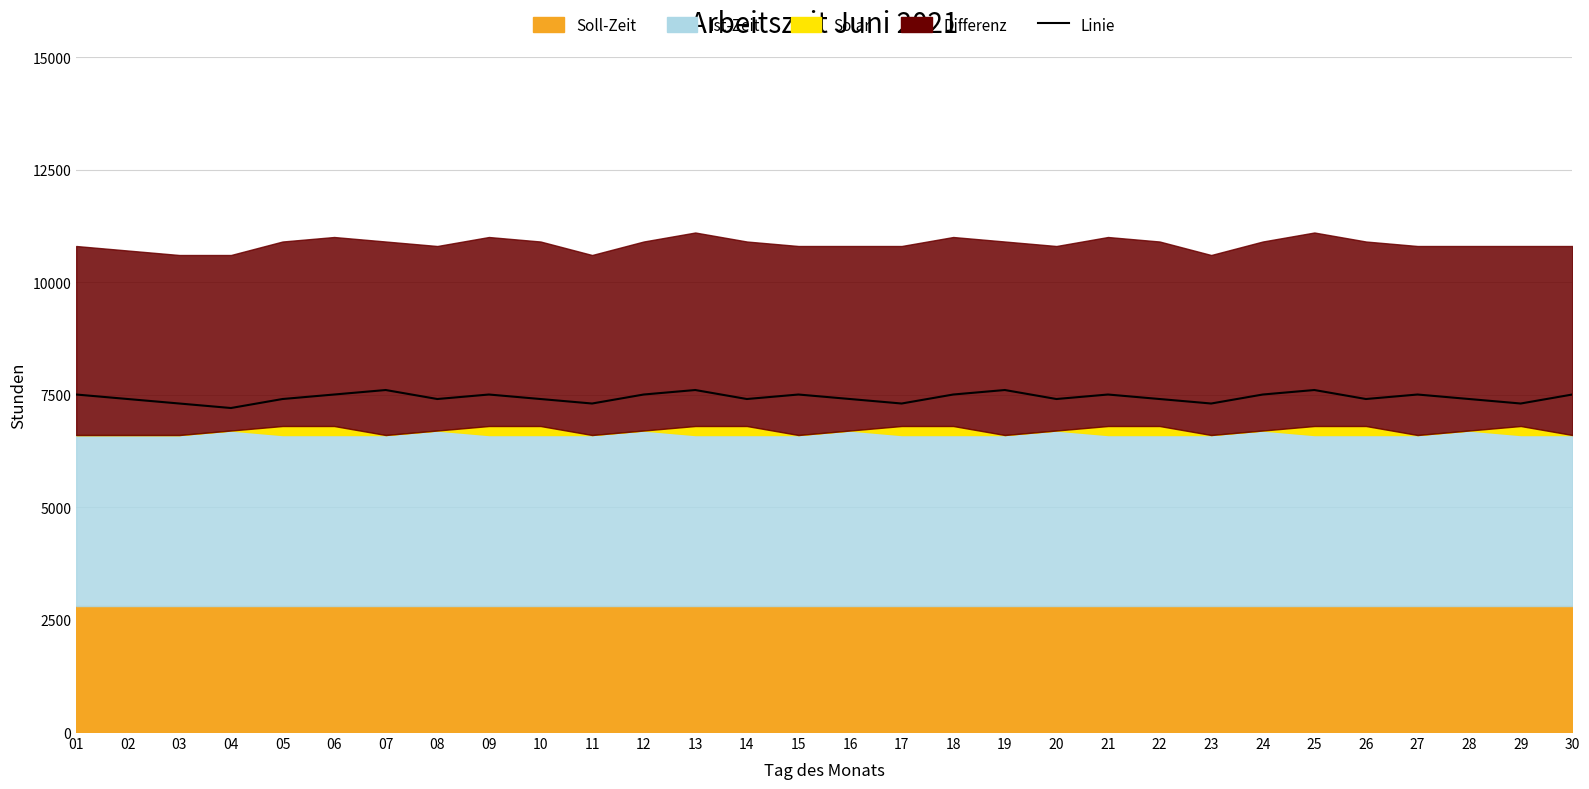

What is the difference between the maximum and minimum values?

400